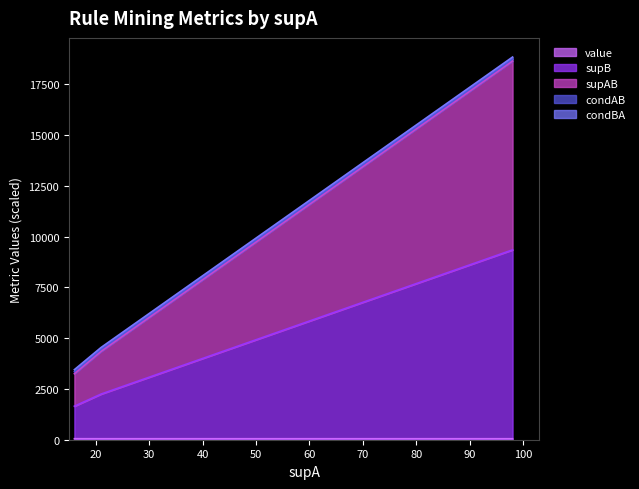

At which label is supAB closest to 11146?

21